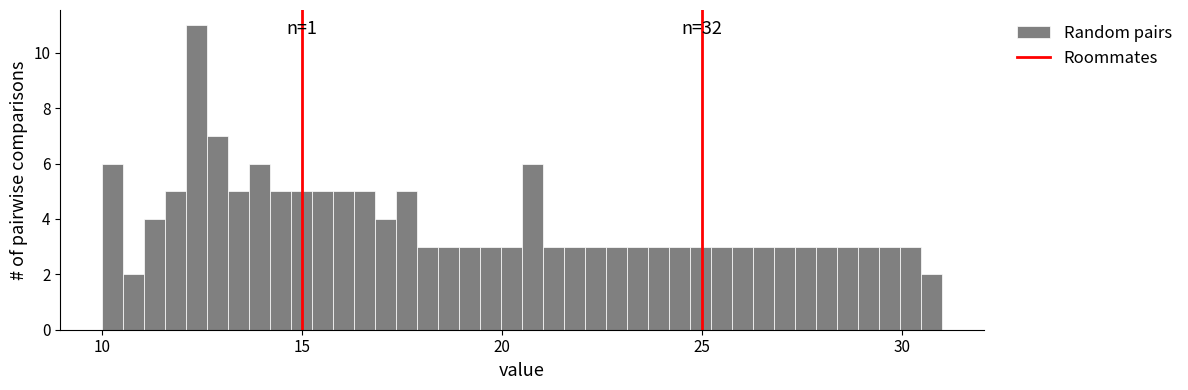

Read against the x-axis, roughly where is the centre of the tallest bar?

12.5